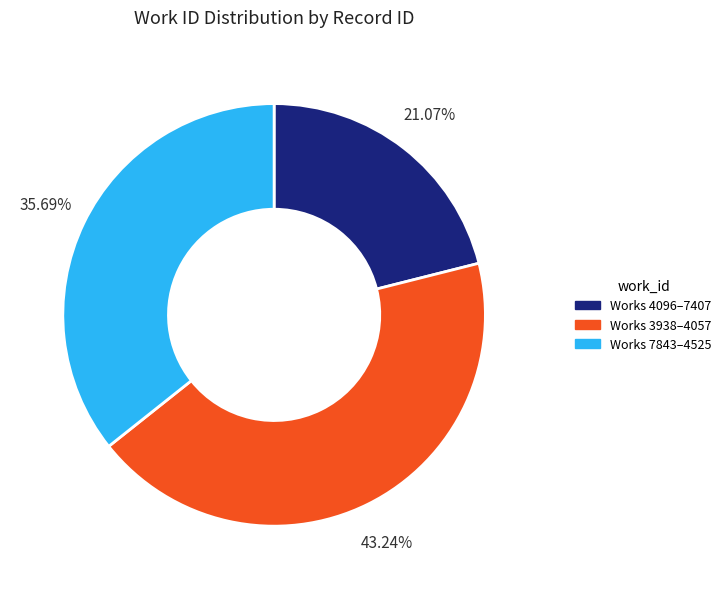

Does any single category account for the majority?

No